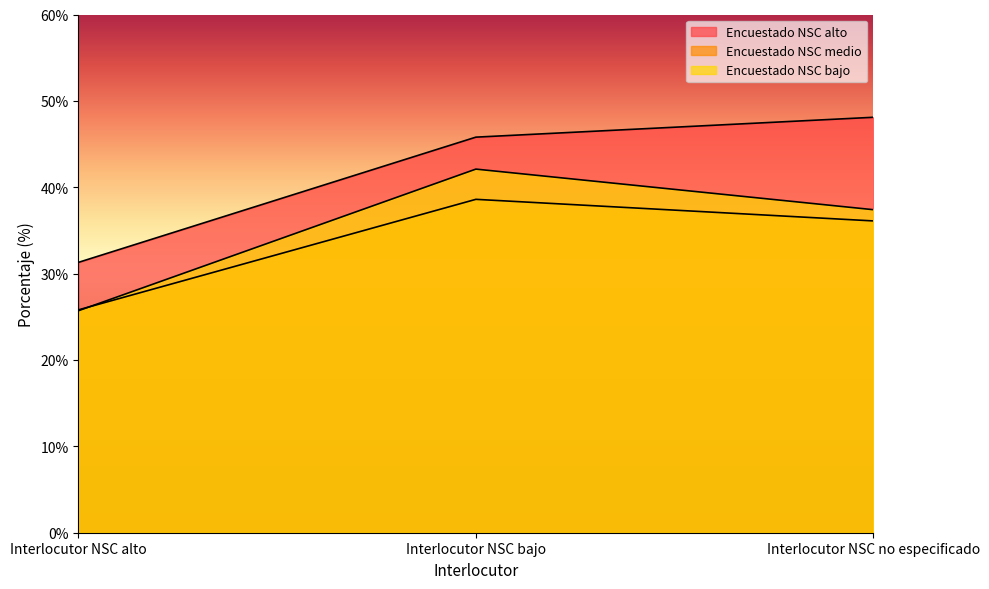

Rank the categories by Encuestado NSC medio value from lowest to highest.

Interlocutor NSC alto, Interlocutor NSC no especificado, Interlocutor NSC bajo